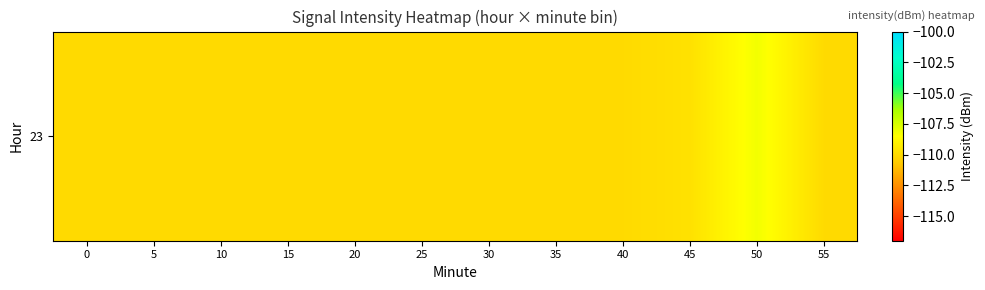

Which label corresponds to the largest value in the chart?

50